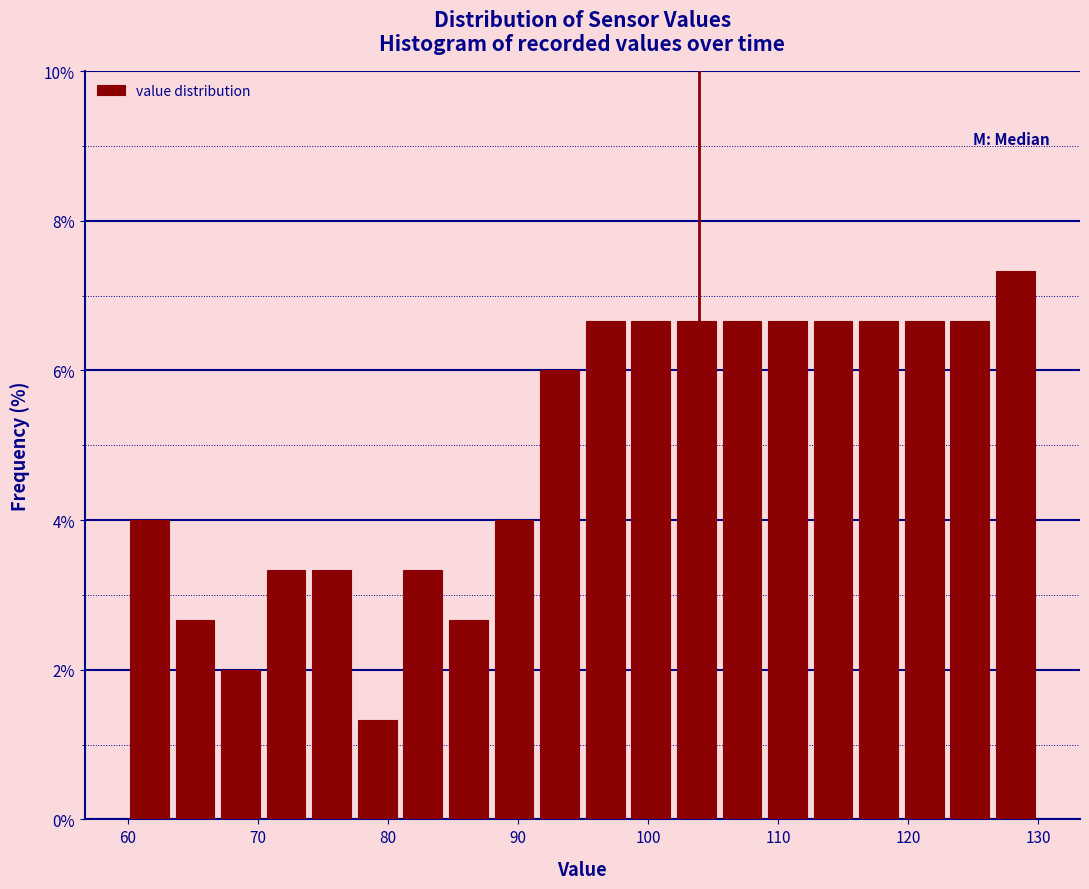

Around what value on the x-axis is the tallest bar? Give the approximate position of its centre, as read against the axis.

128